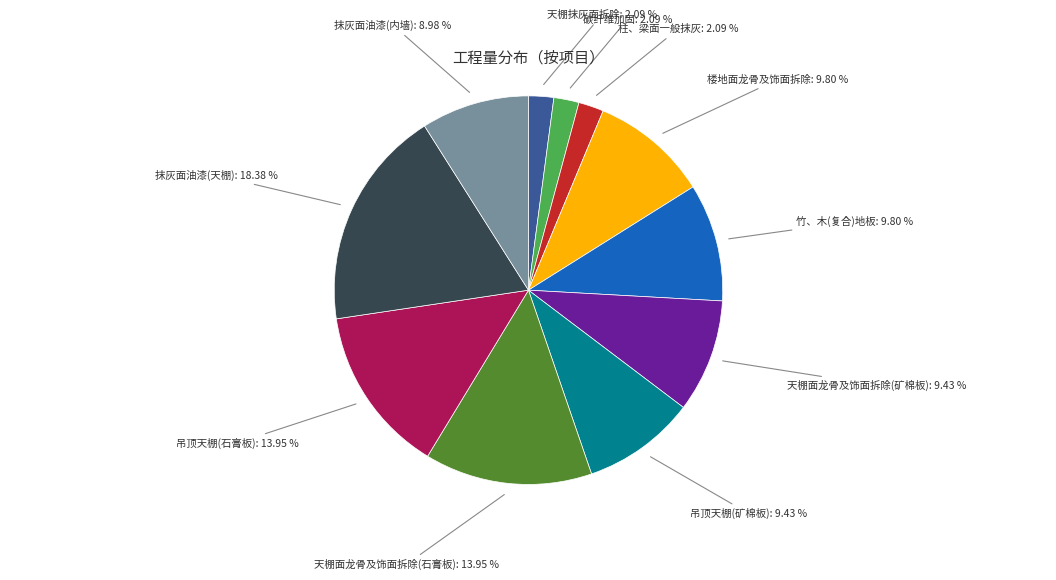

Is there a majority slice in this chart?

No